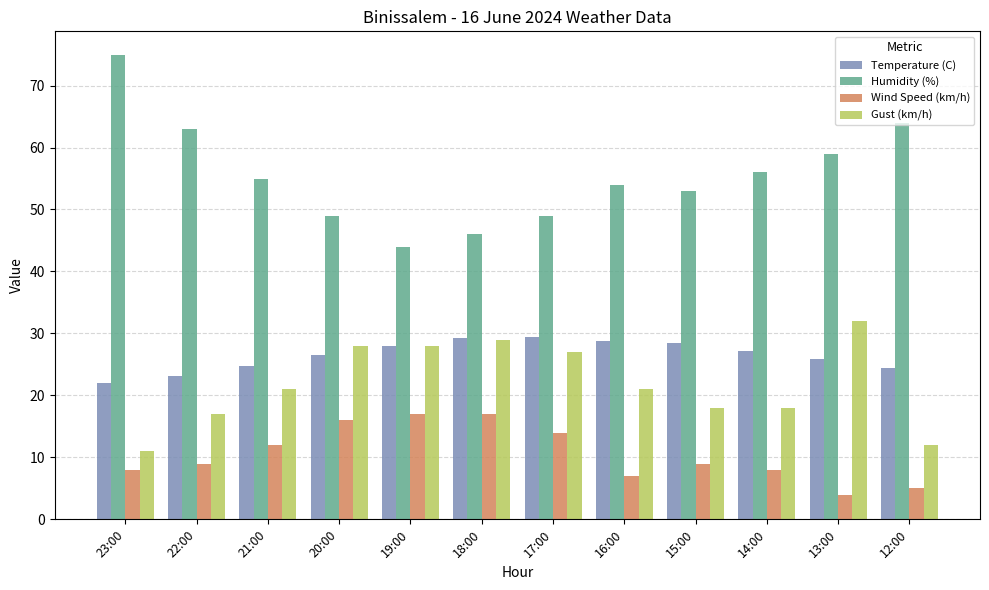

The value of Humidity (%) at 19:00 is 44.0. True or false?

True